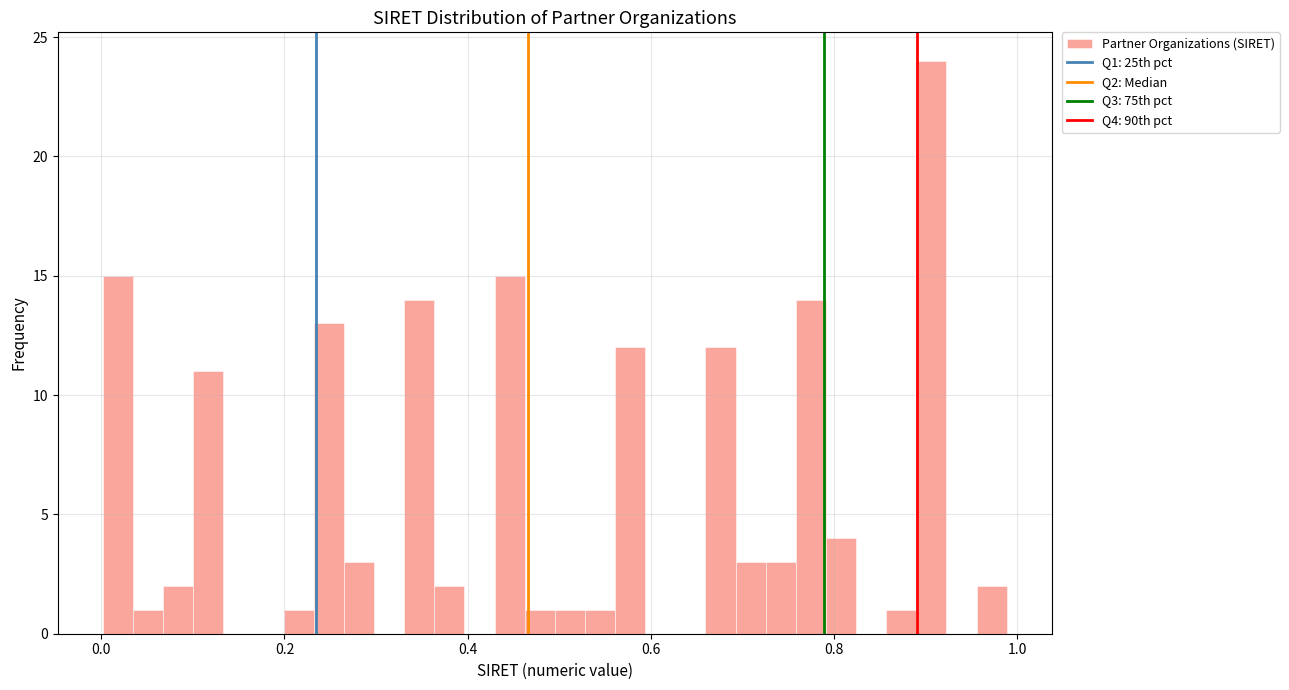

Read against the x-axis, roughly where is the centre of the tallest bar?

0.90